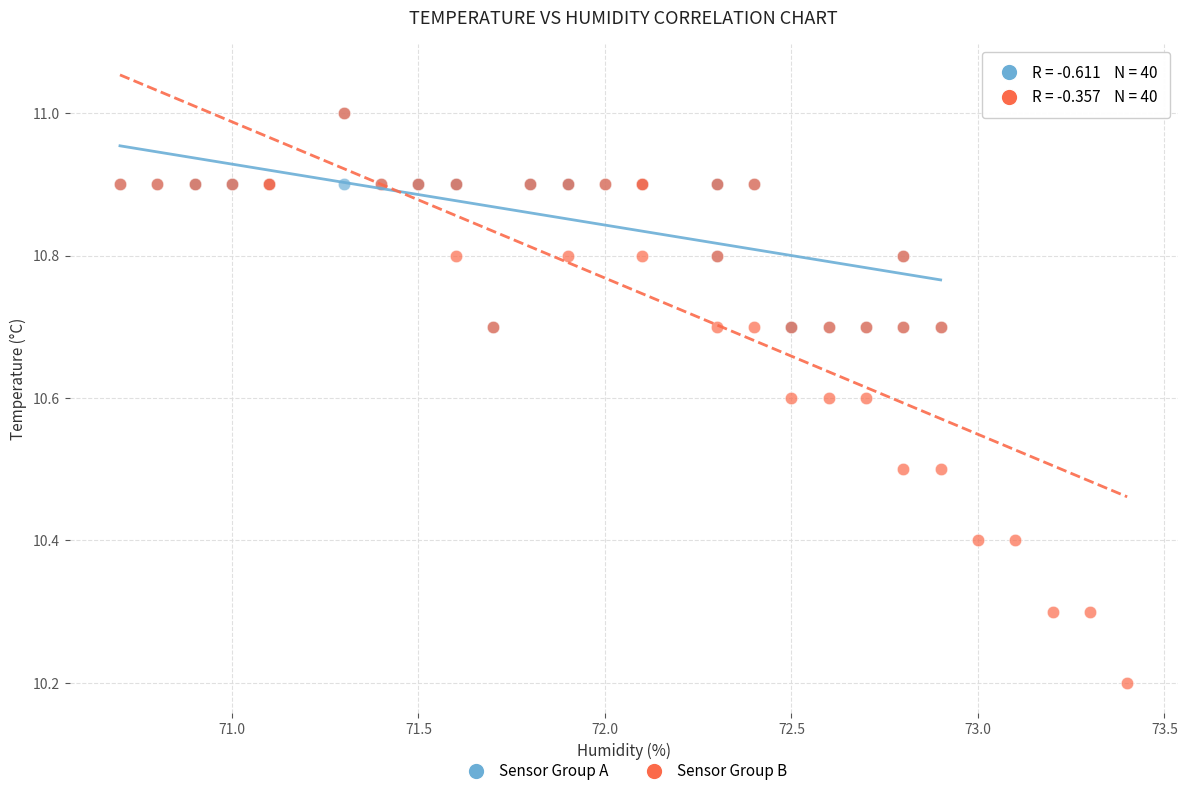

Which series has the largest Y range (max minus min)?

Sensor Group B